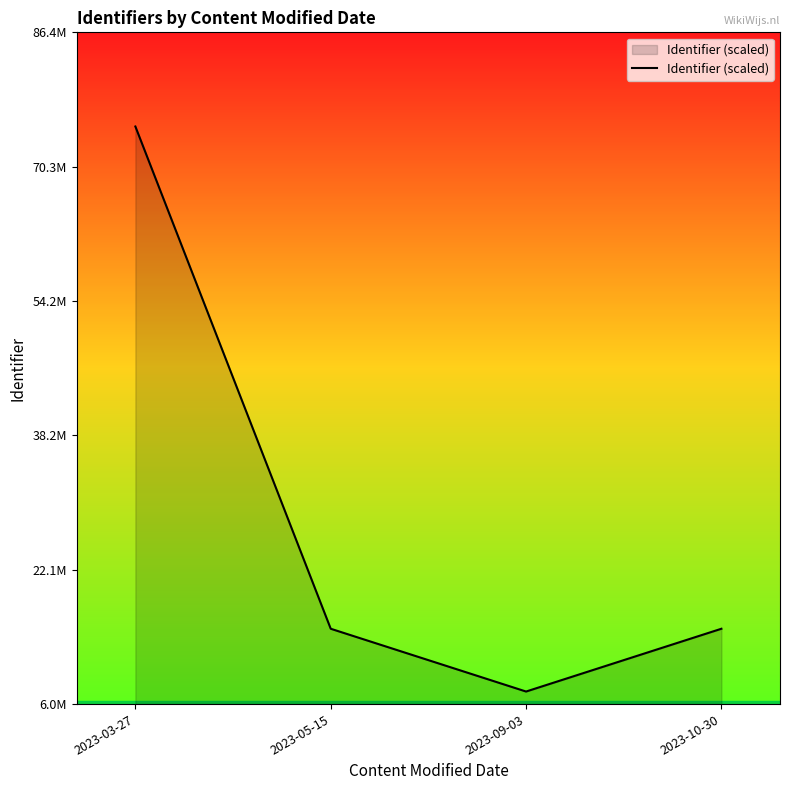

Does the chart display data point markers on the line(s)?

No